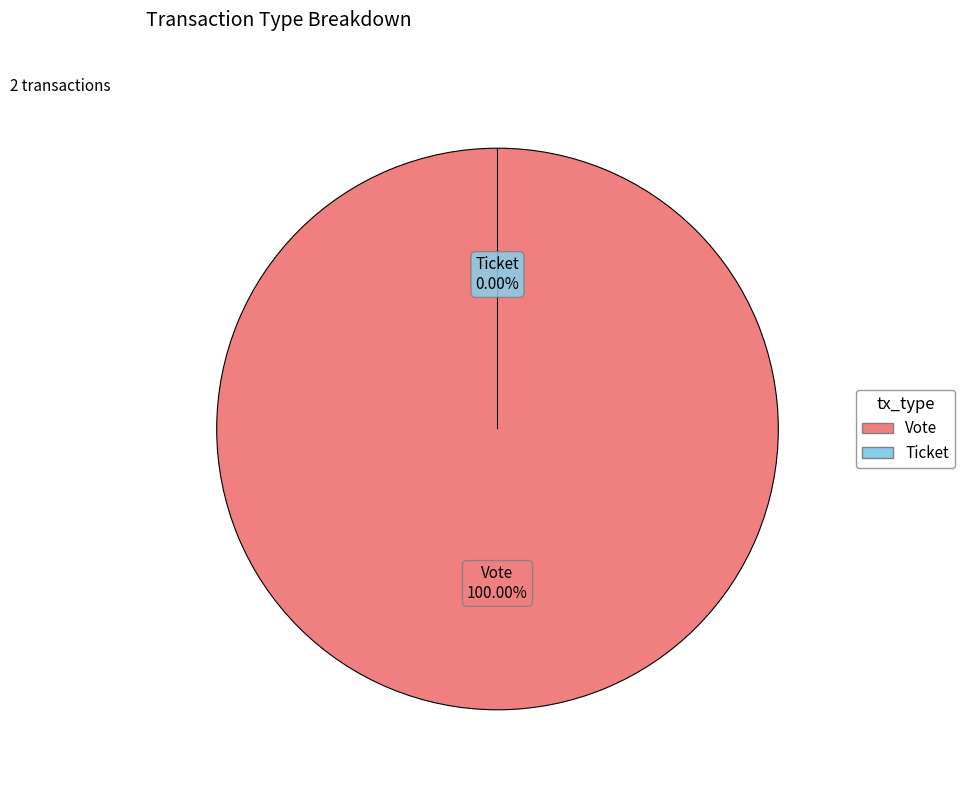

Count the number of slices in the pie.

2